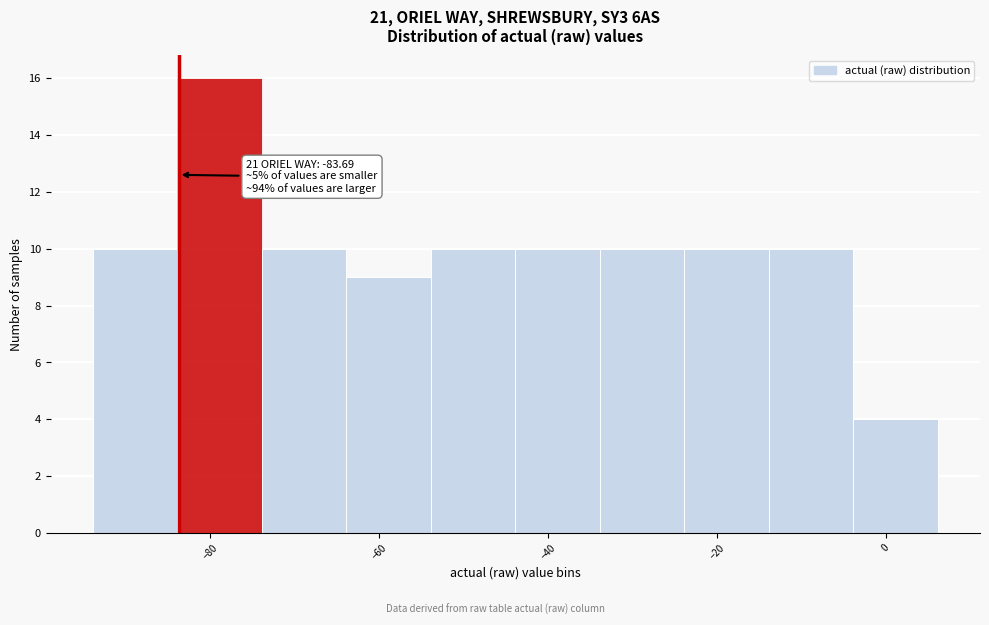

Over which range of the x-axis is the bar tallest?

-84 to -74